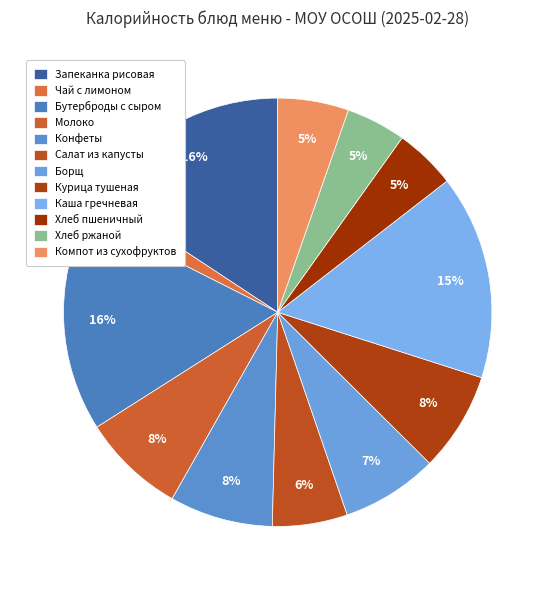

How many slices are in this pie chart?

12